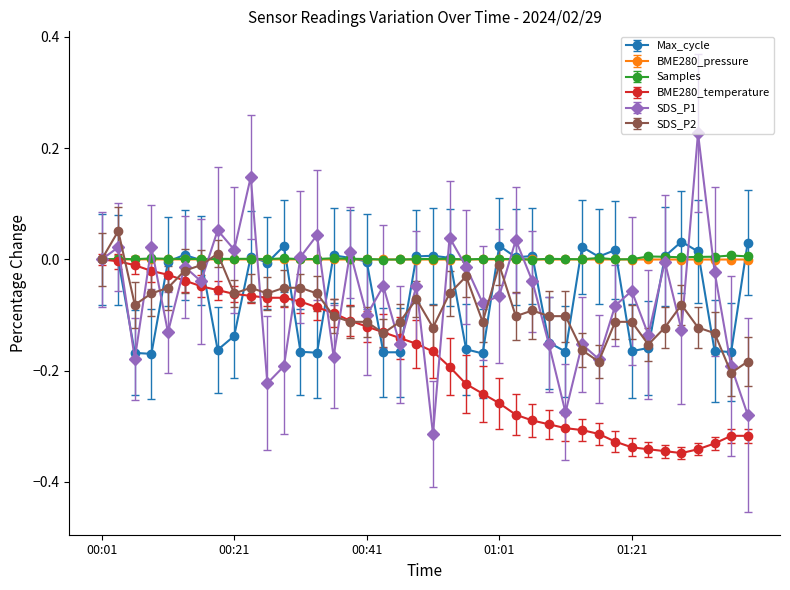

Which series has the largest range (max minus min)?

SDS_P1